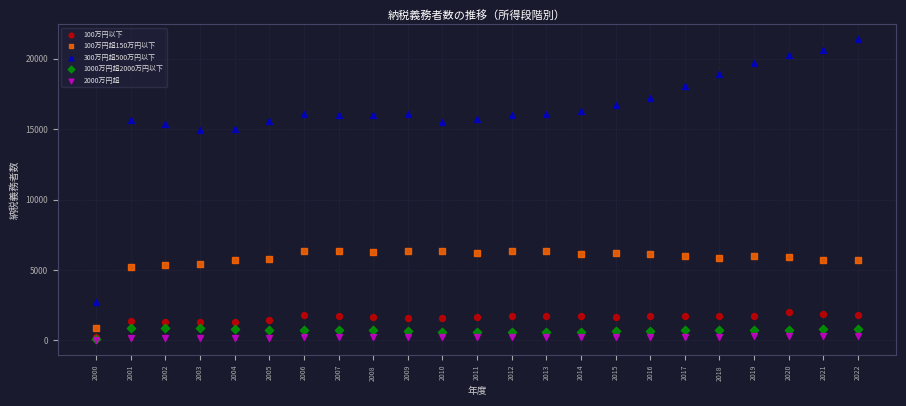

What are all the series names shown in the legend?

100万円以下, 100万円超150万円以下, 300万円超500万円以下, 1000万円超2000万円以下, 2000万円超